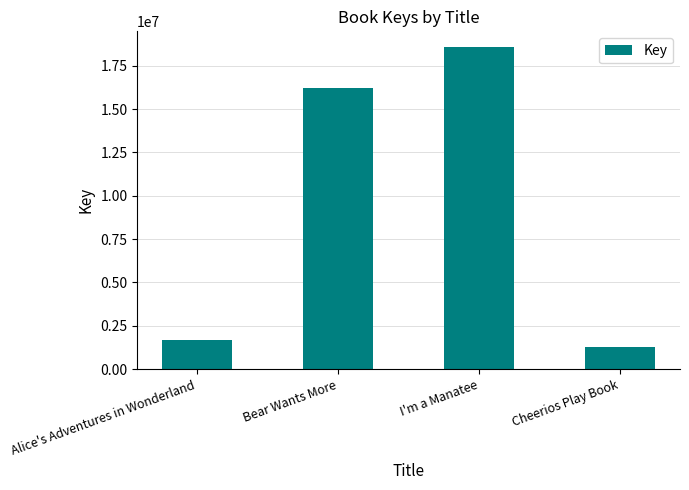

How many data points are less than 16204007?

2